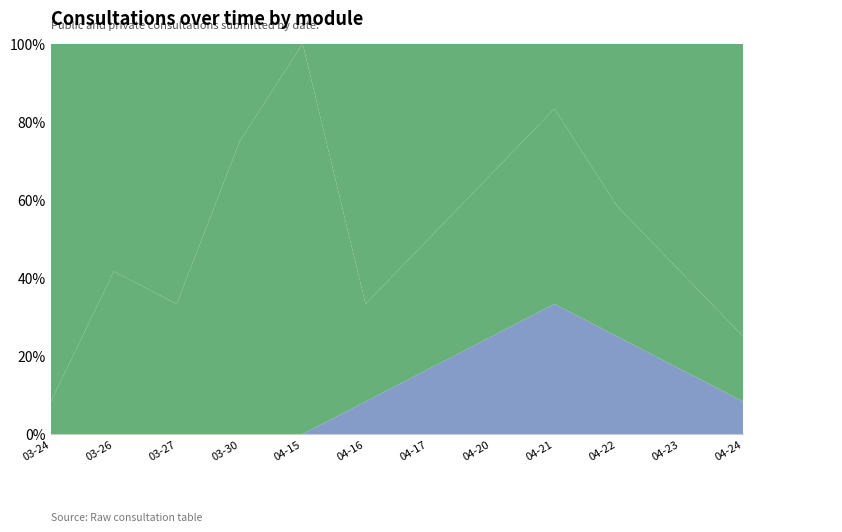

Reading left to right, extract all data points from this chart.

Public: 1	5	4	9	12	3	4	5	6	4	3	2
Private: 0	0	0	0	0	1	2	3	4	3	2	1